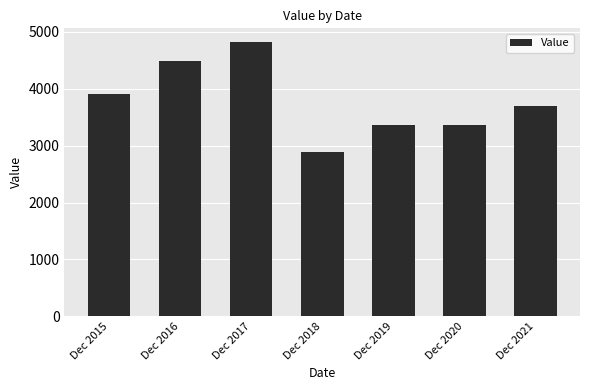

What is the smallest value displayed?

2890